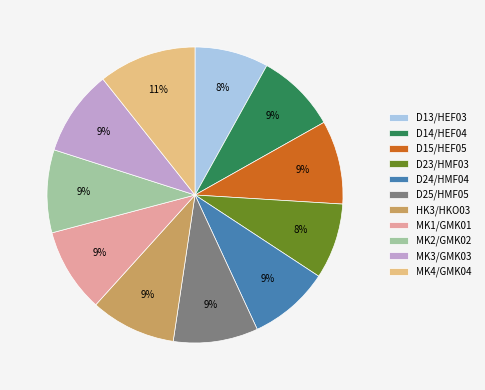

Combined, do D23/HMF03 and HK3/HKO03 account for over 50%?

No